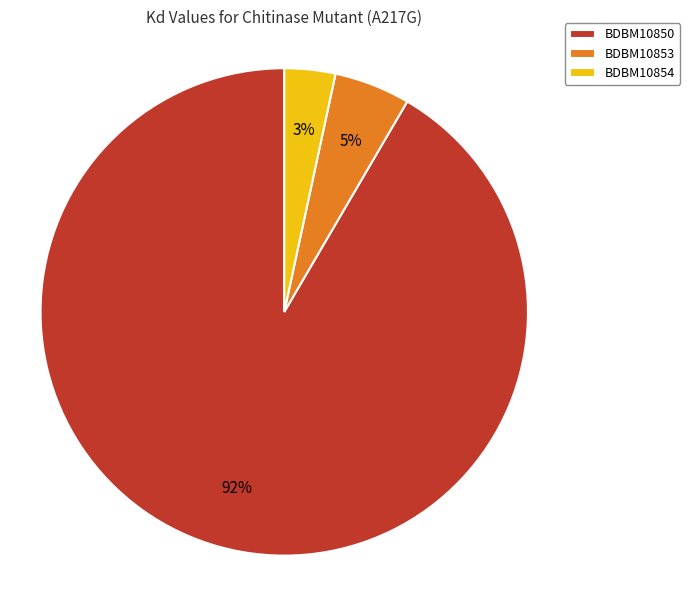

Does BDBM10854 represent more than half of the total?

No